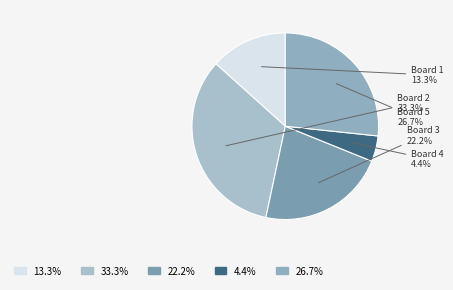

Rank the categories by value from highest to lowest.

Board 2, Board 5, Board 3, Board 1, Board 4